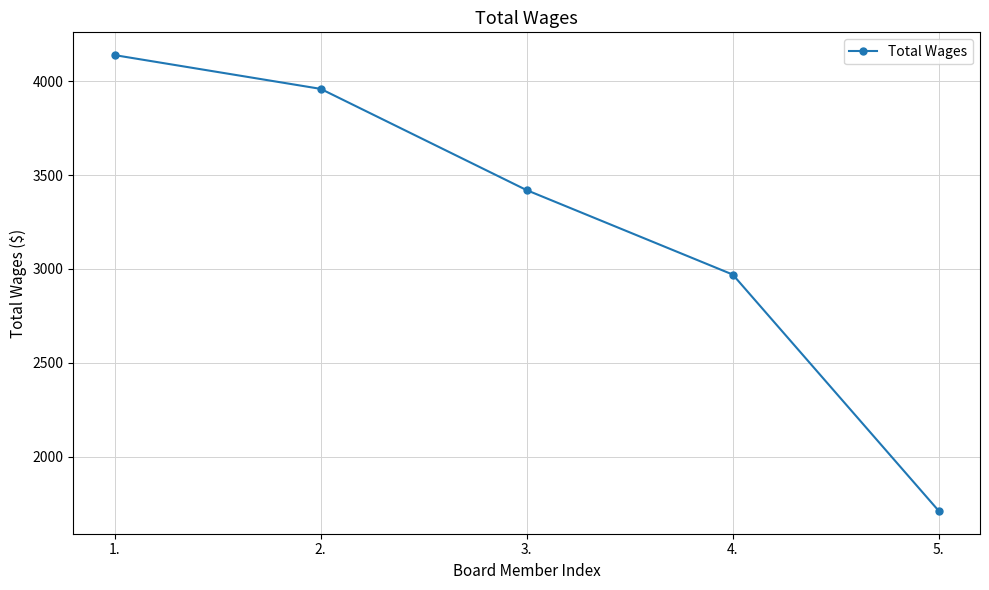

Is it true that the value at 1. is 4140?

True